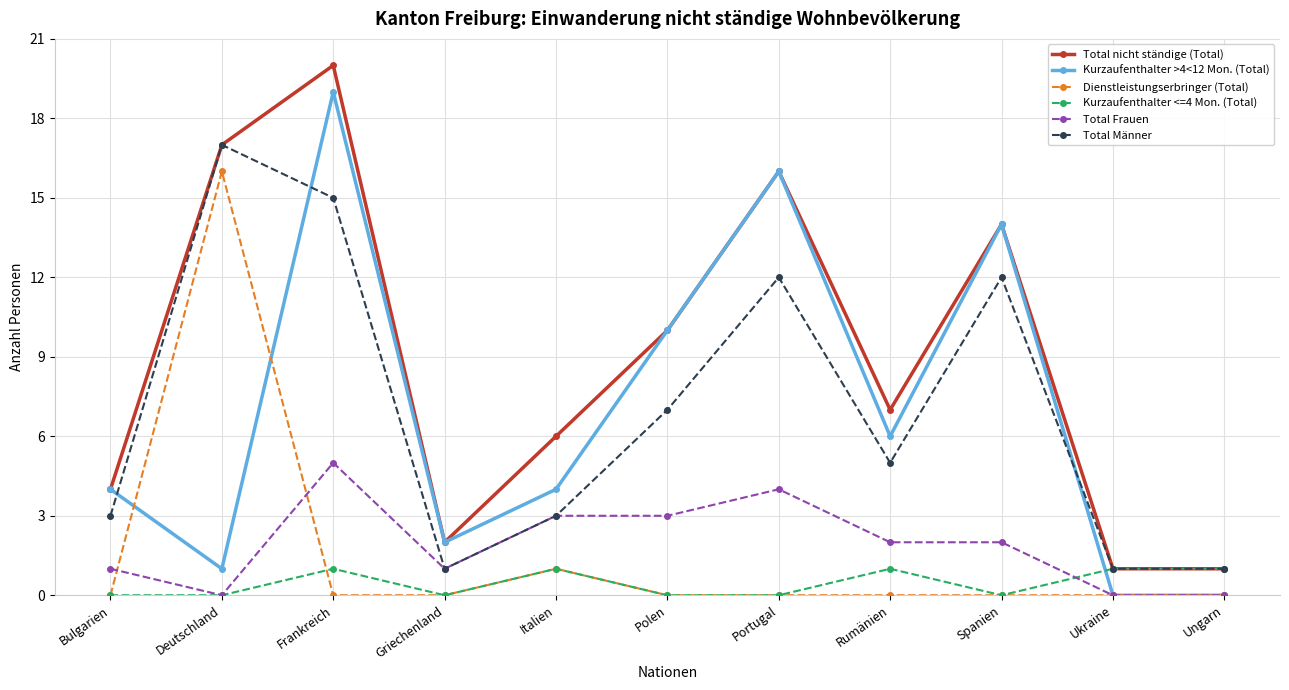

At which category is the sum across all series the highest?

Frankreich